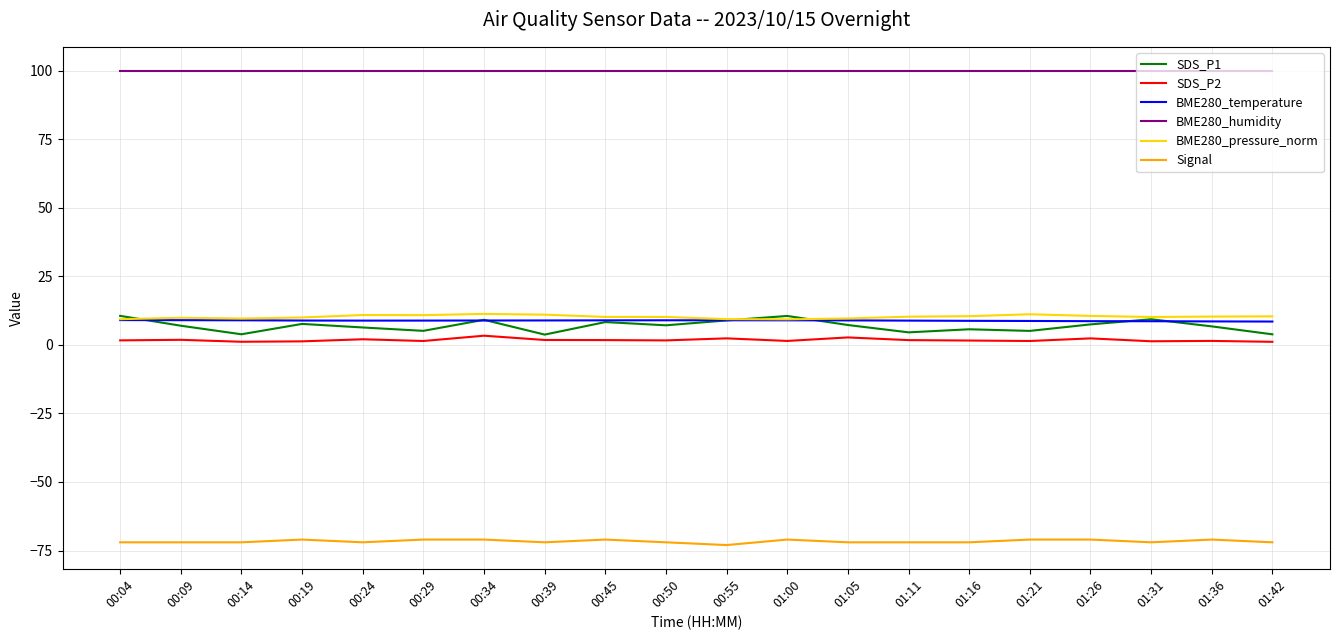

Which series has the largest total across all categories?

BME280_humidity